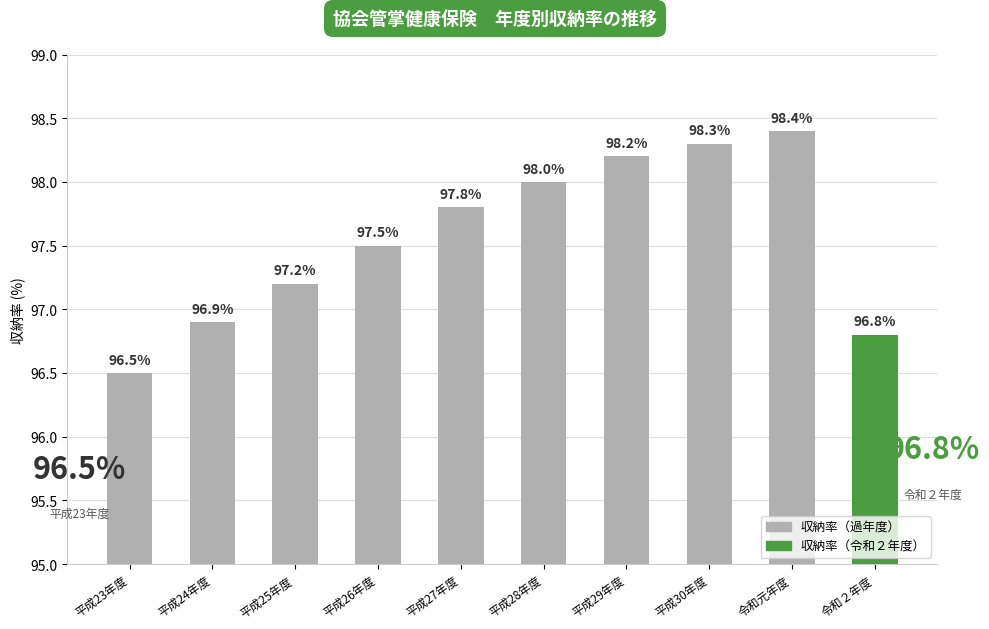

At which label does the data first exceed 97?

平成25年度